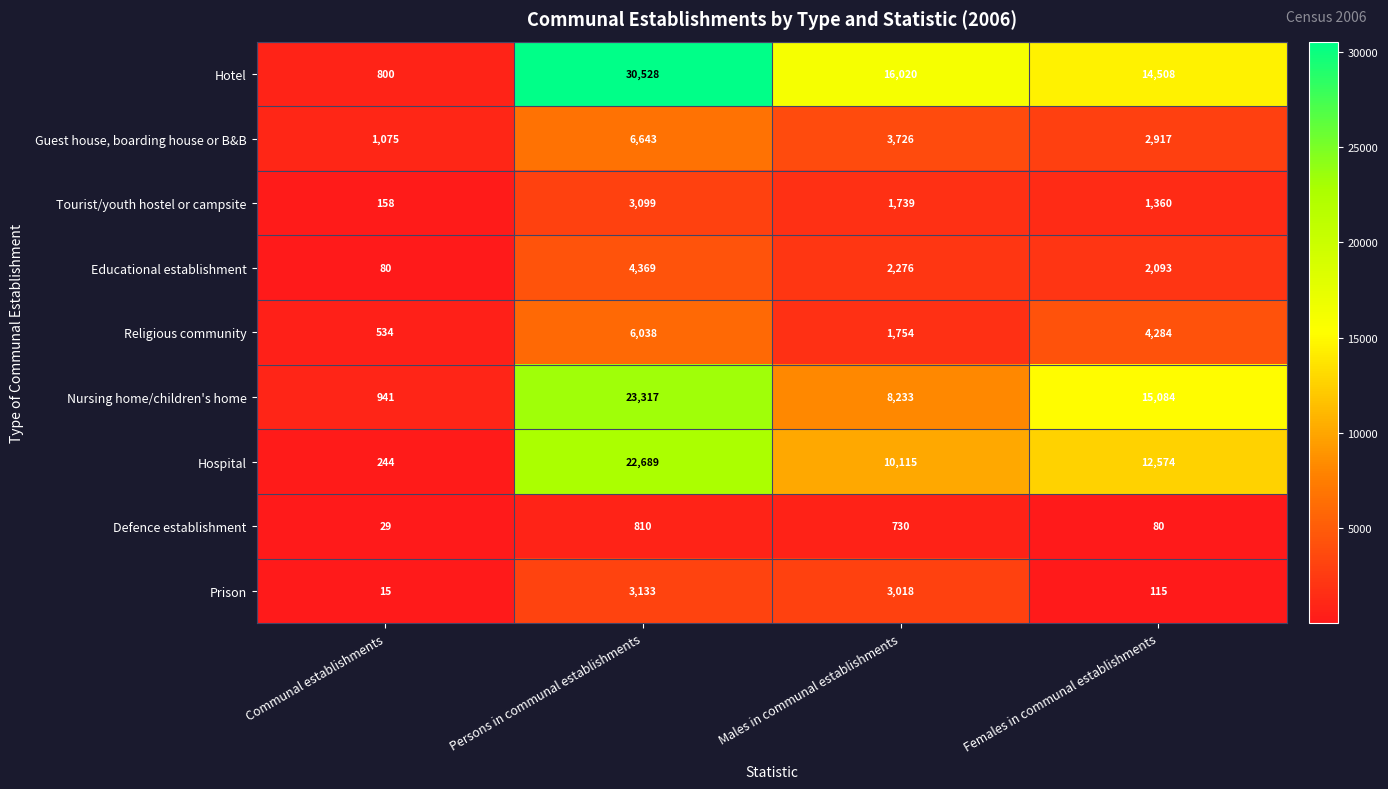

Is it true that Prison equals 3018 at Males in communal establishments?

True